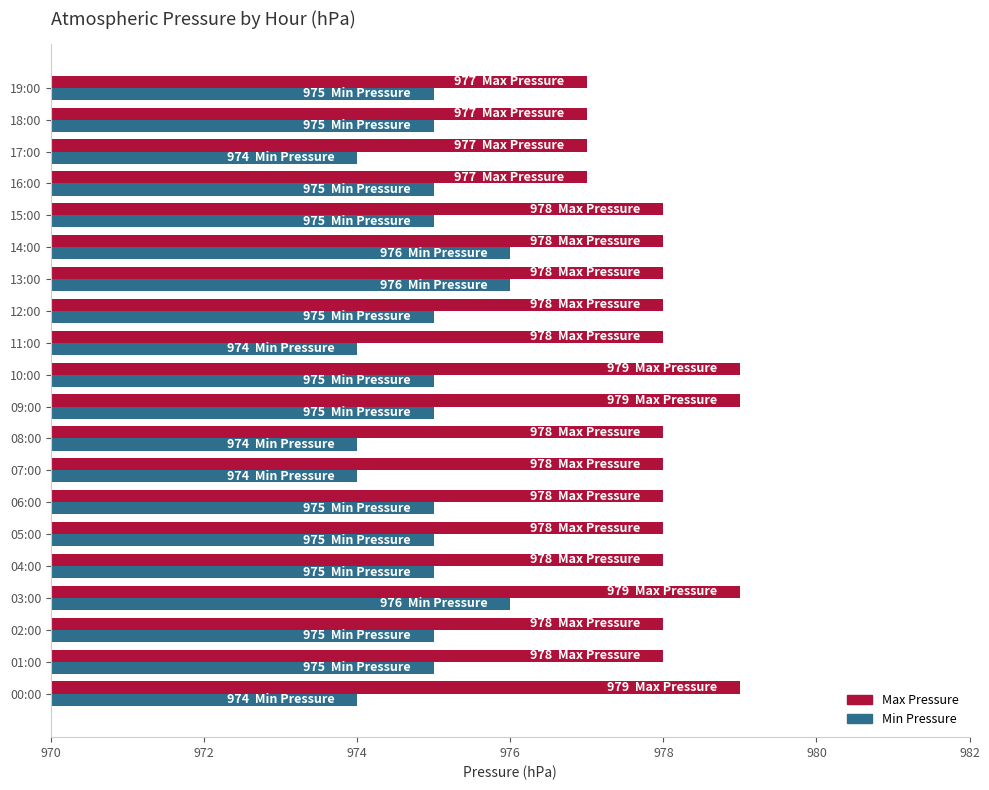

The Max Pressure series shows 977 at 17:00. True or false?

True